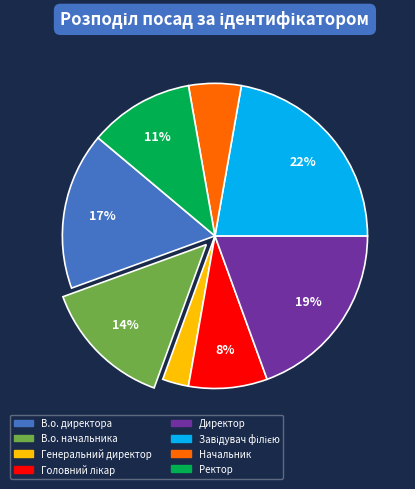

Is it true that В.о. директора is 32% of the pie?

False